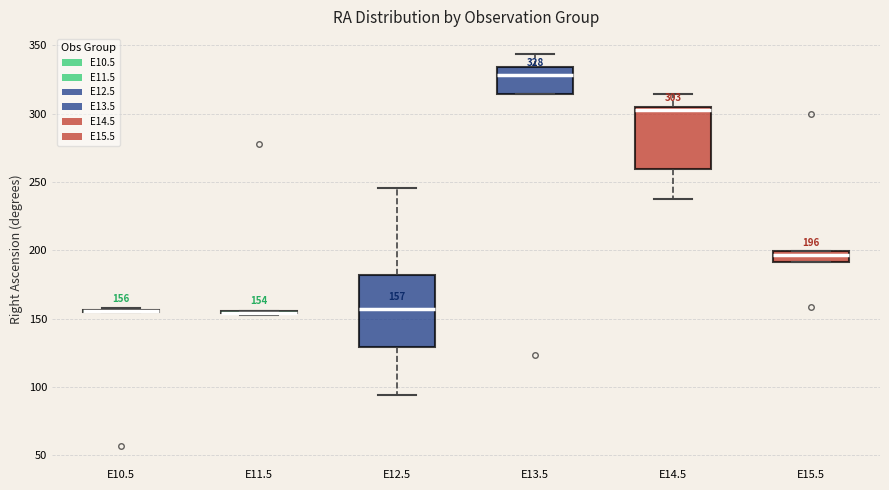

Comparing the boxes themselves (not the whiskers), which one is the tallest?

E12.5